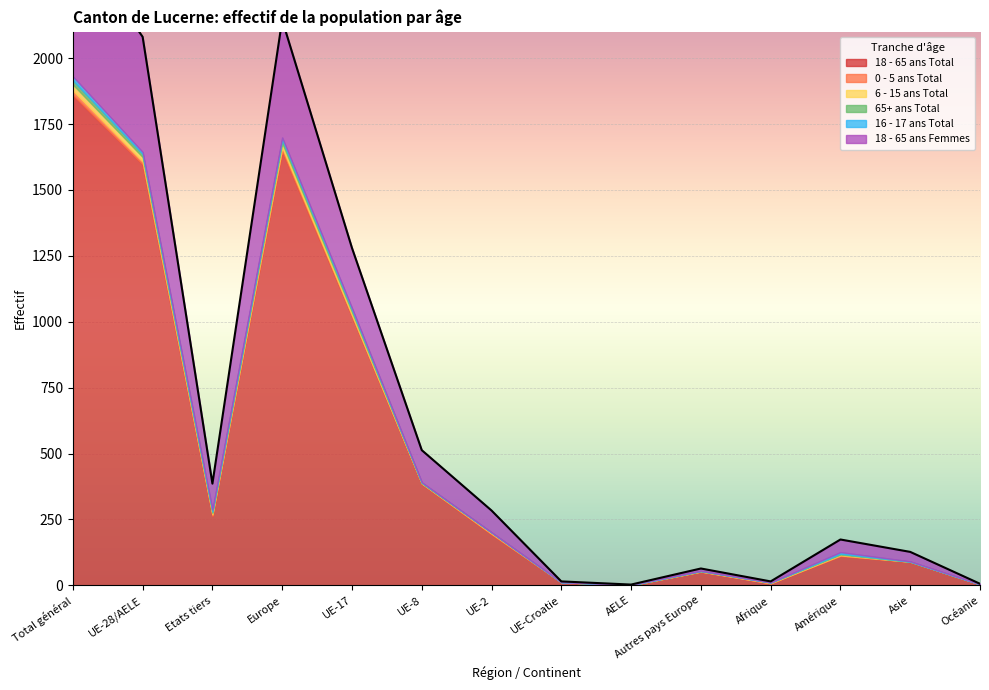

How many 65+ ans Total values are between 0 and 9?

11